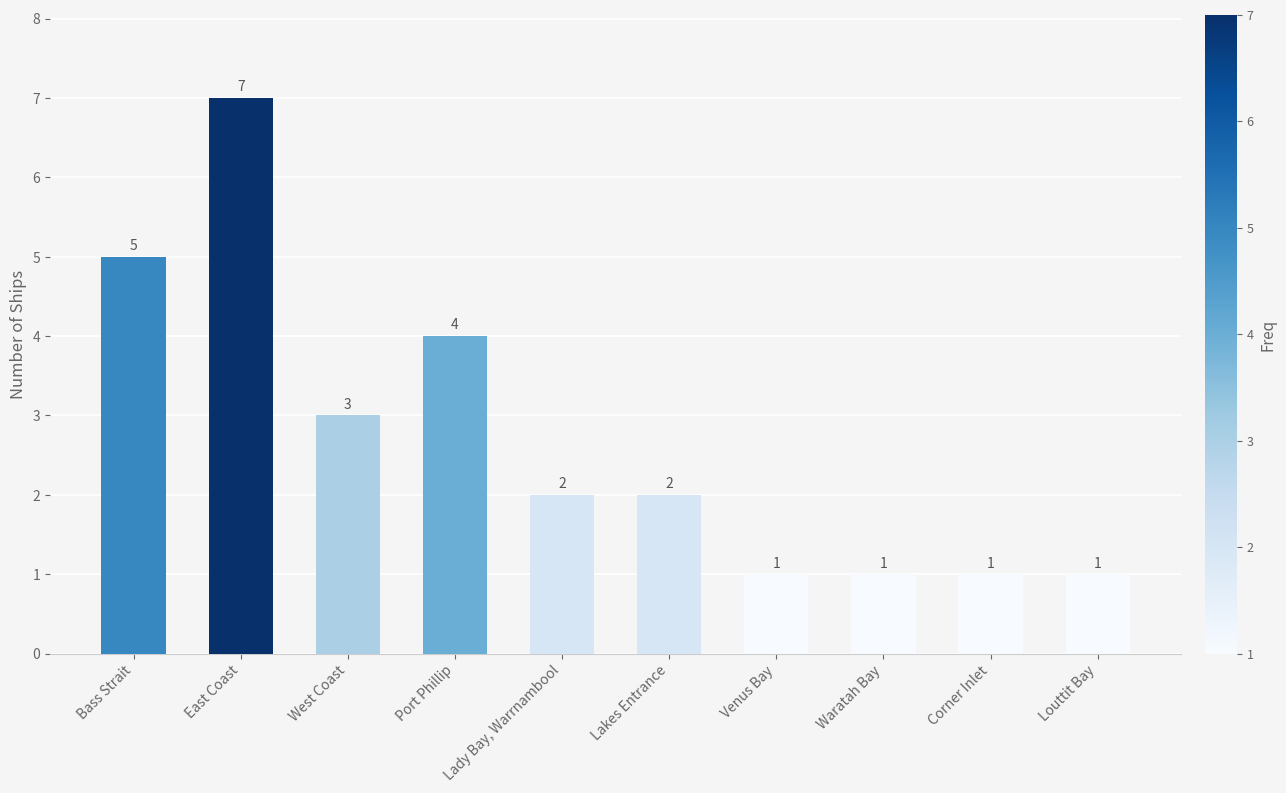

How many values are between 1 and 4?

8